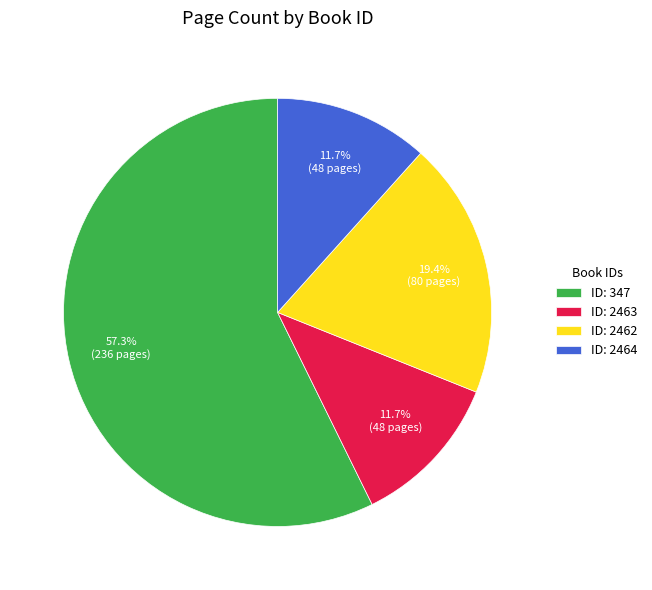

How much of the chart is everything except ID: 2462?

80.6%